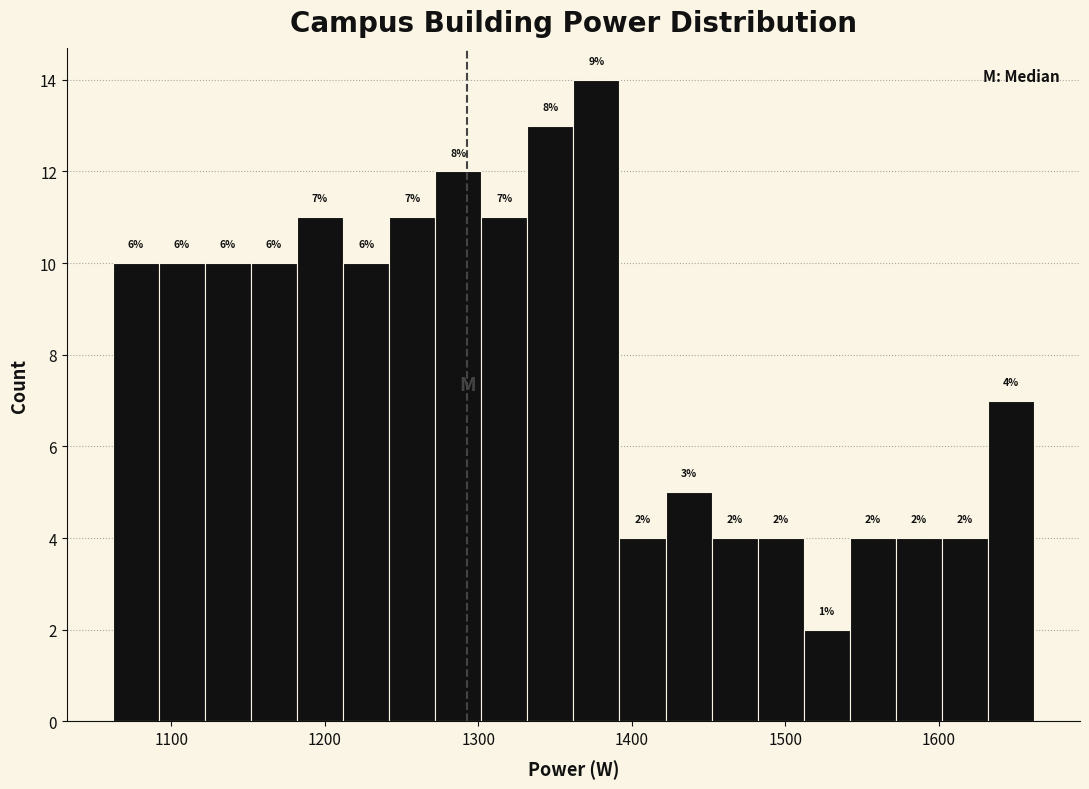

Around what value on the x-axis is the tallest bar? Give the approximate position of its centre, as read against the axis.

1380